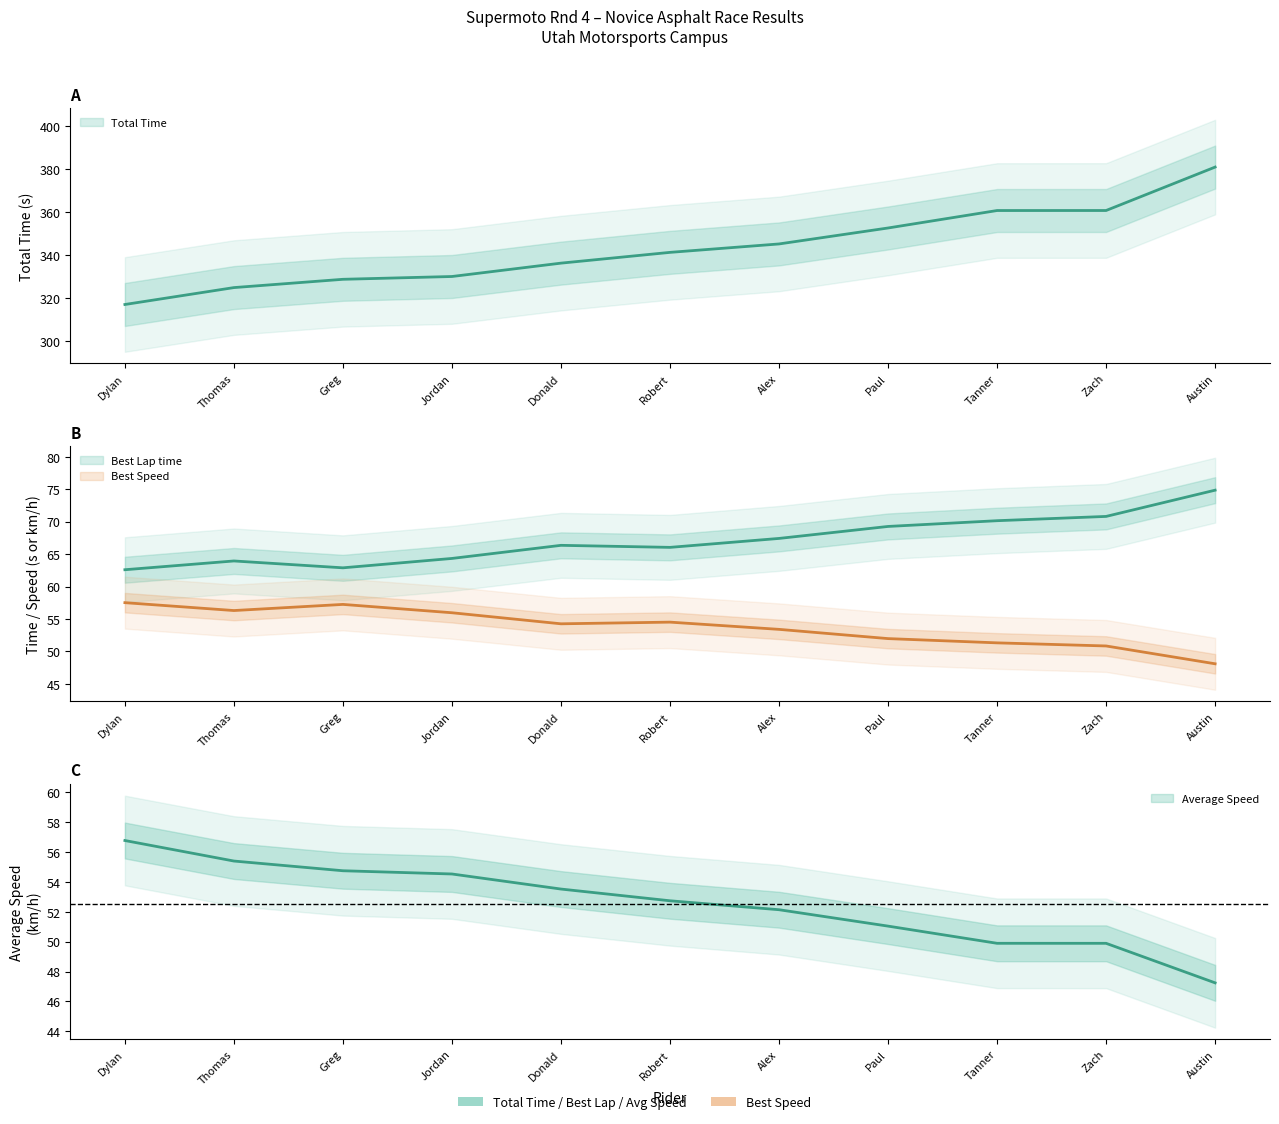

At how many categories does at least one series exceed 128?

11